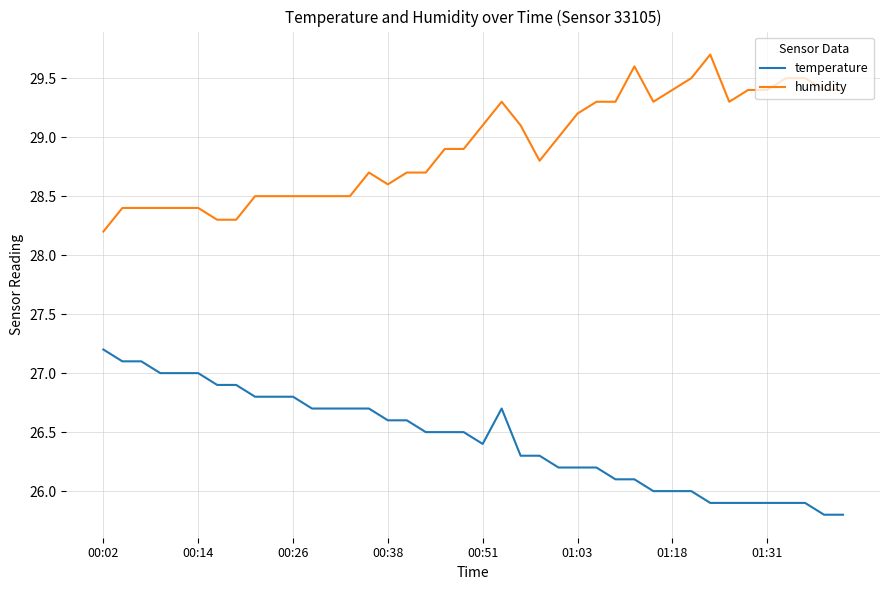

List the series in order of their overall mean, highest first.

humidity, temperature